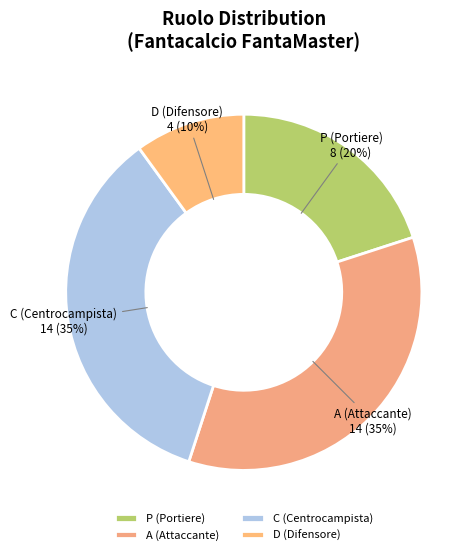

To the nearest percent, what is the difference between the C and A slice percentages?

0%